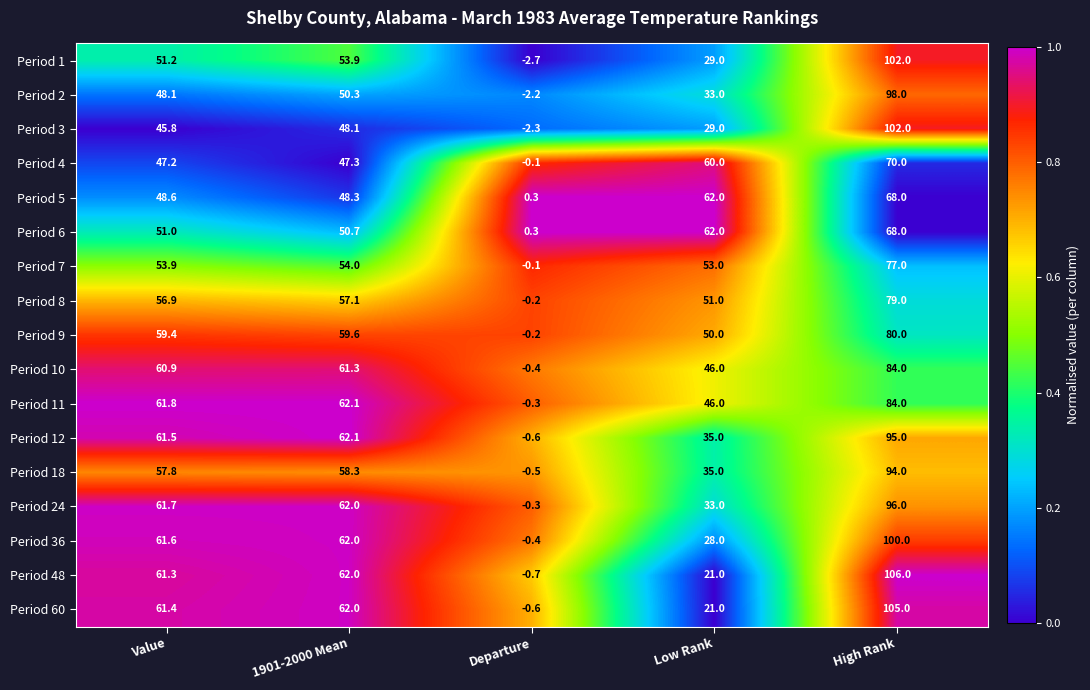

At which category is the sum across all series the highest?

High Rank